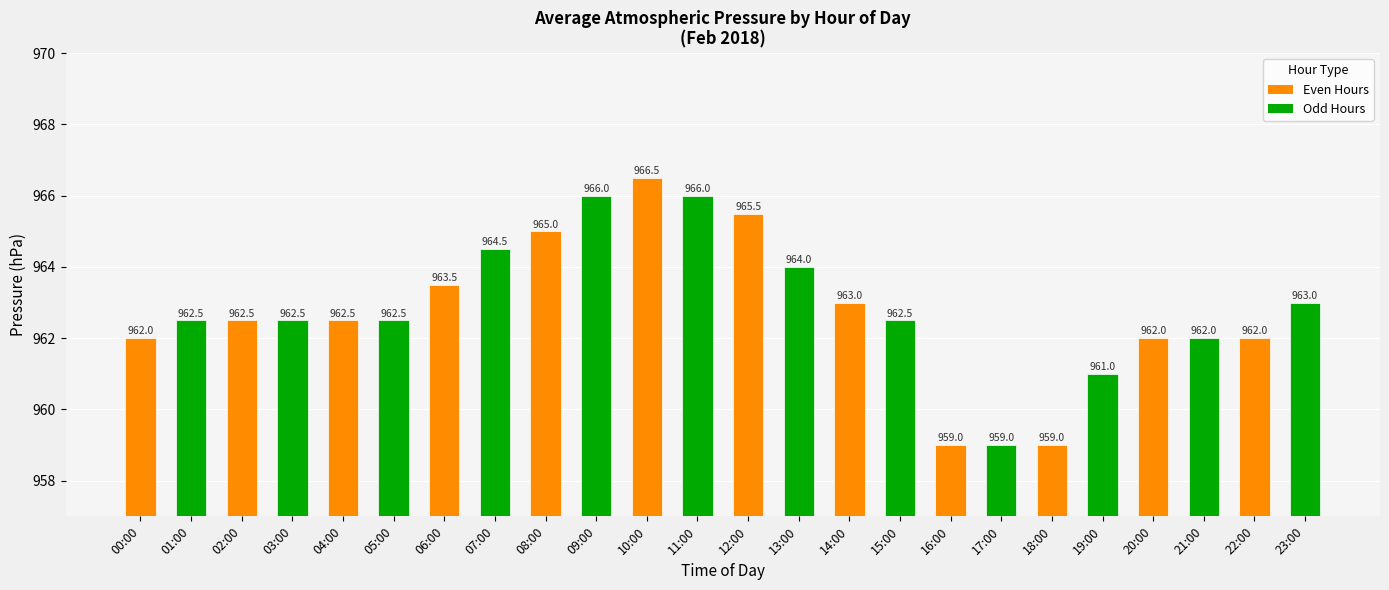

What is the label of the 15th bar from the right?

09:00